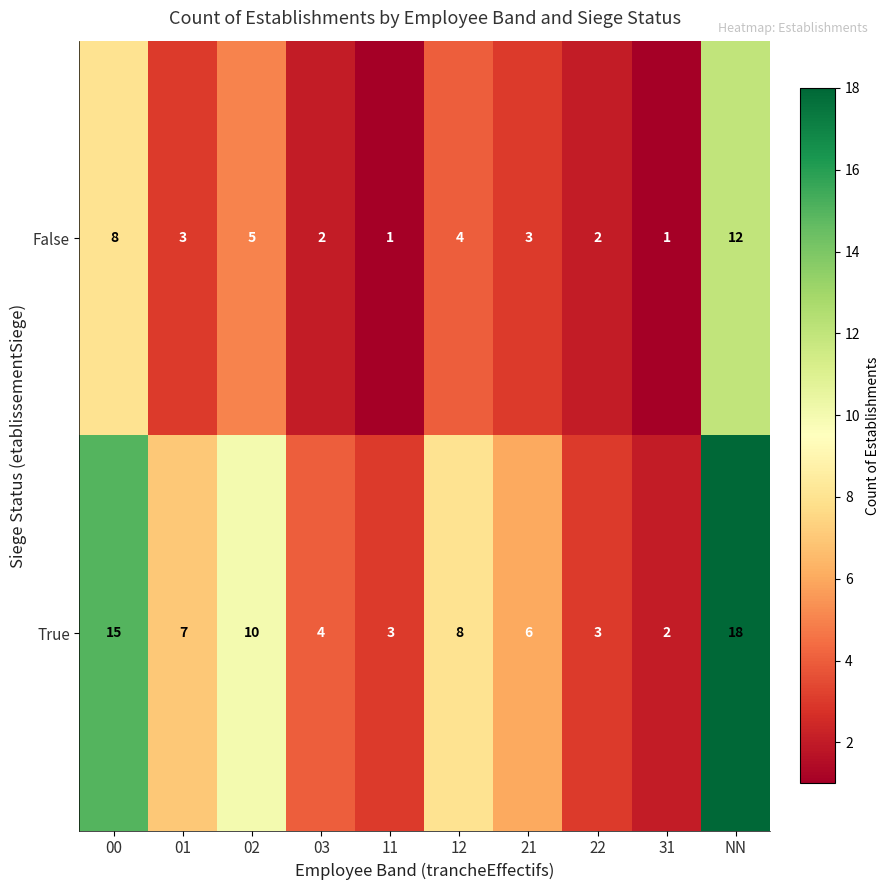

What is the total value across all series at 00?

23